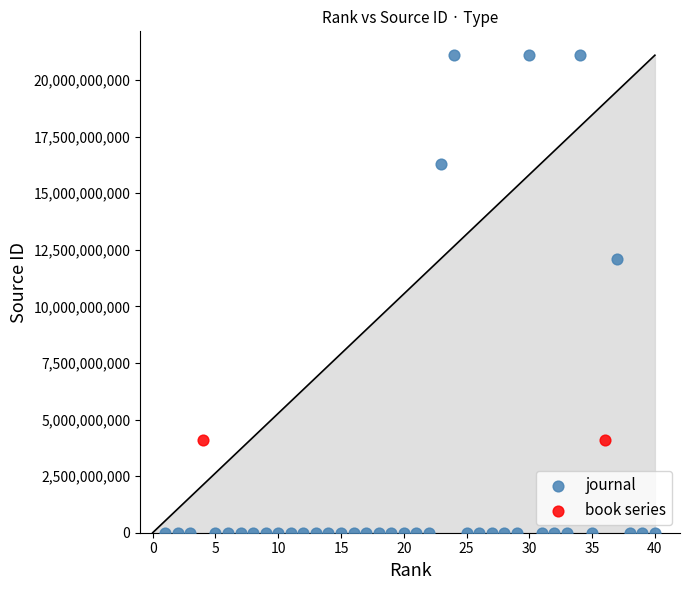

What are all the series names shown in the legend?

journal, book series